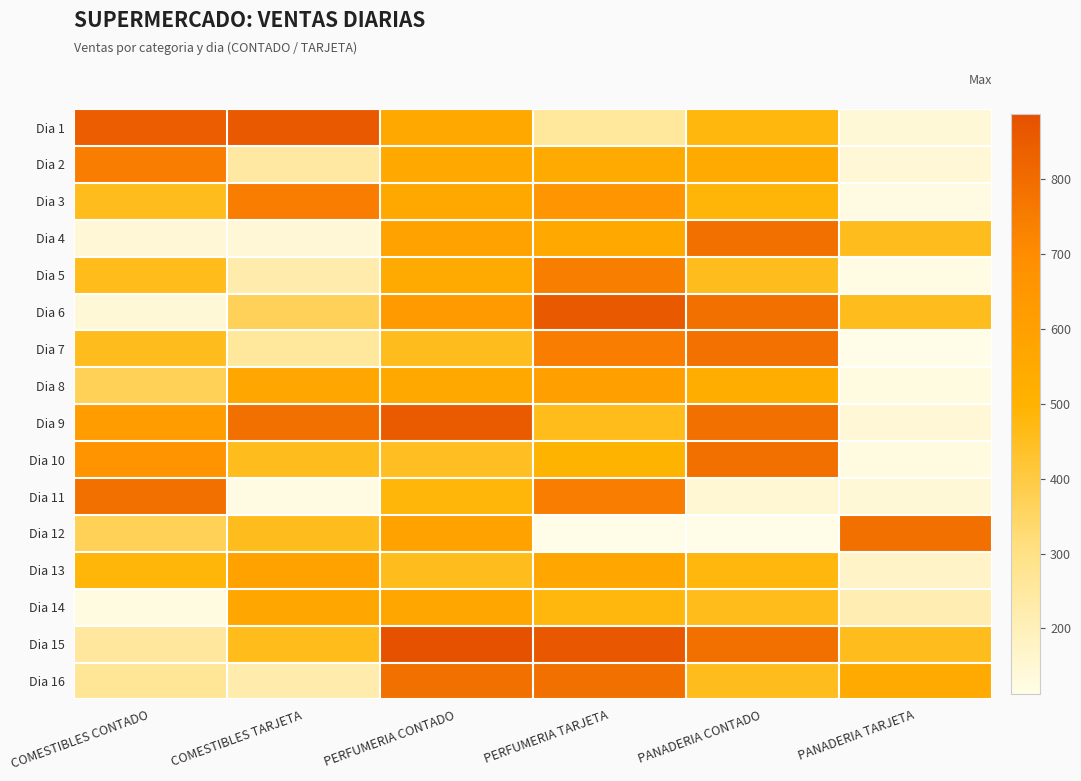

How many distinct data groups are displayed?

16